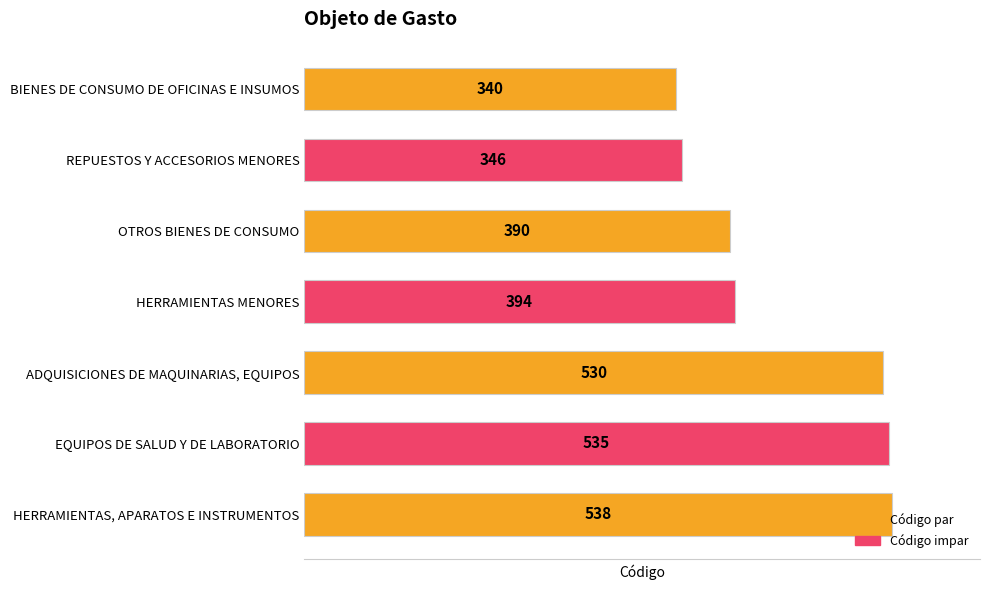

List the labels in order of value, largest first.

HERRAMIENTAS, APARATOS E INSTRUMENTOS, EQUIPOS DE SALUD Y DE LABORATORIO, ADQUISICIONES DE MAQUINARIAS, EQUIPOS, HERRAMIENTAS MENORES, OTROS BIENES DE CONSUMO, REPUESTOS Y ACCESORIOS MENORES, BIENES DE CONSUMO DE OFICINAS E INSUMOS